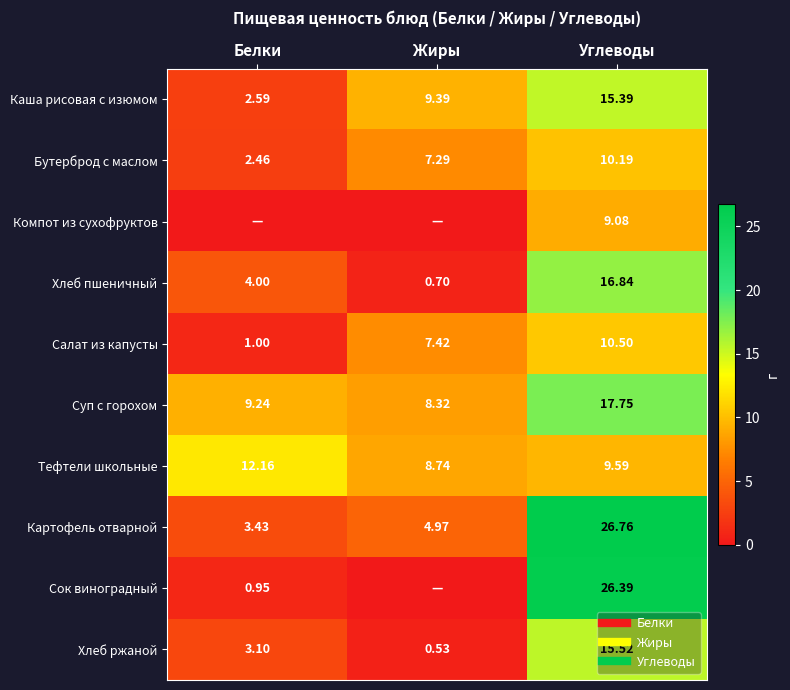

The Компот из сухофруктов series shows -3.7 at Белки. True or false?

False